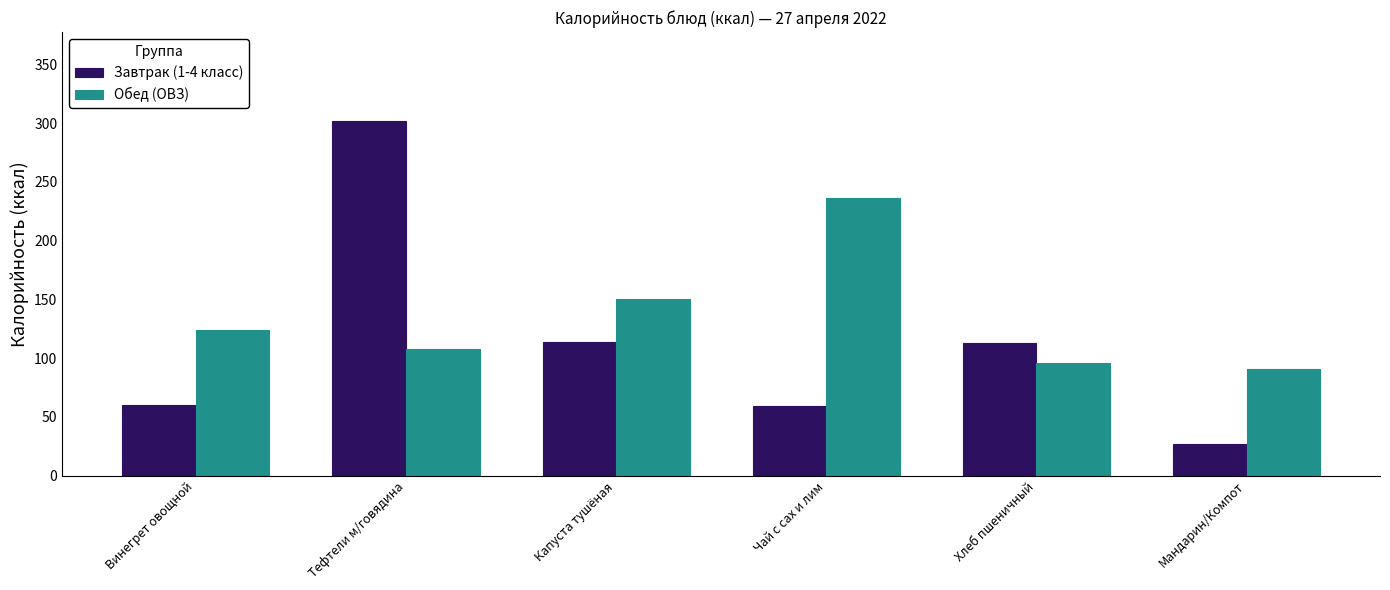

What is the difference between the highest and lowest values at Хлеб пшеничный?

17.0